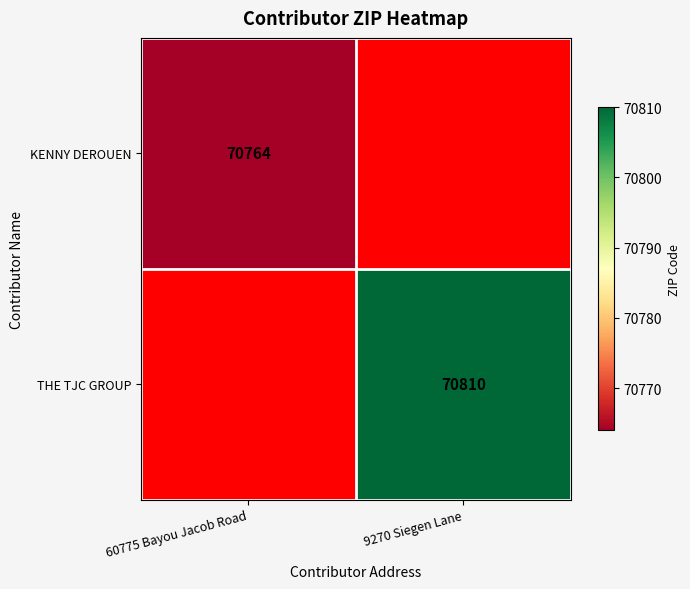

Between 60775 Bayou Jacob Road and 9270 Siegen Lane, which is larger?

9270 Siegen Lane